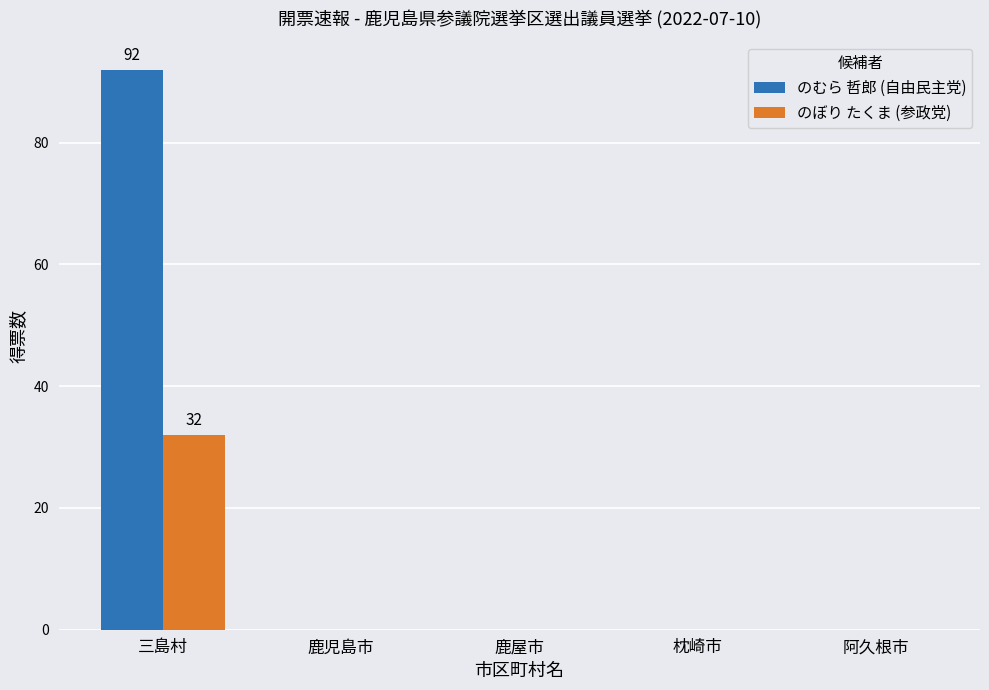

Which series has the widest spread of values?

のむら 哲郎 (自由民主党)